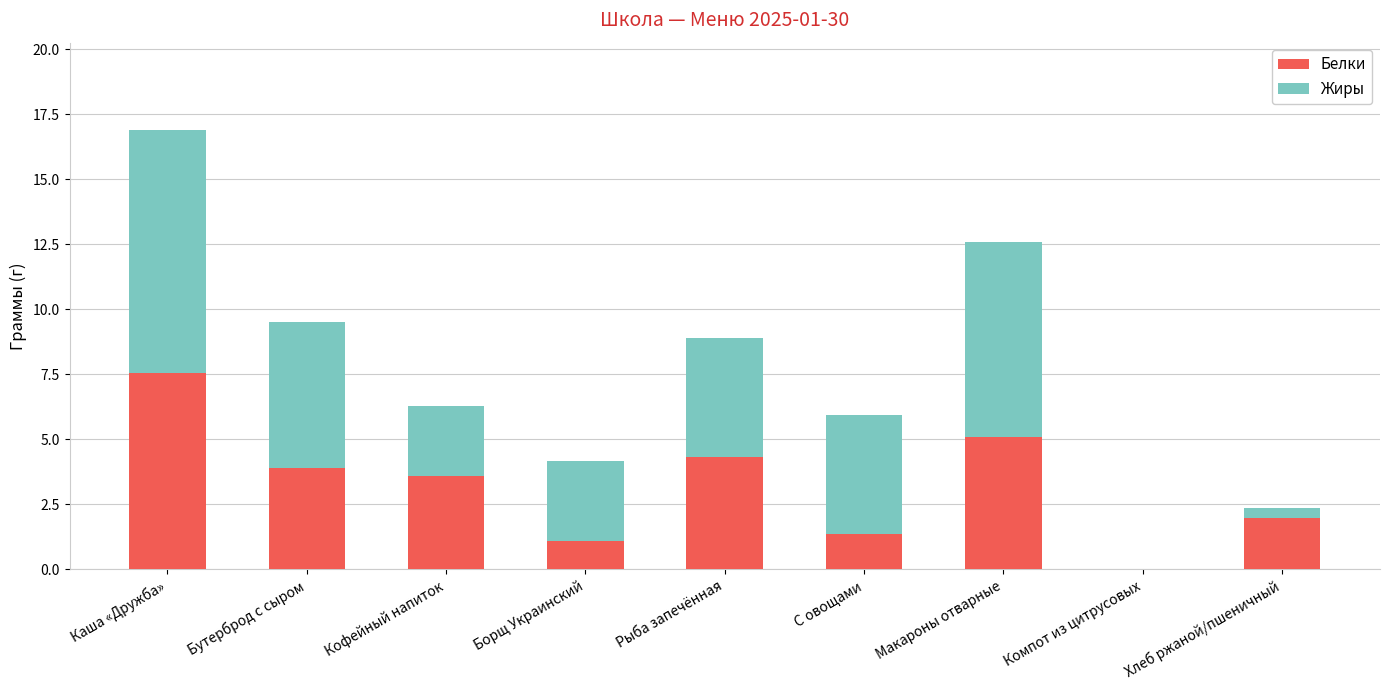

True or false: Белки has a value of 0.0 at Компот из цитрусовых.

True